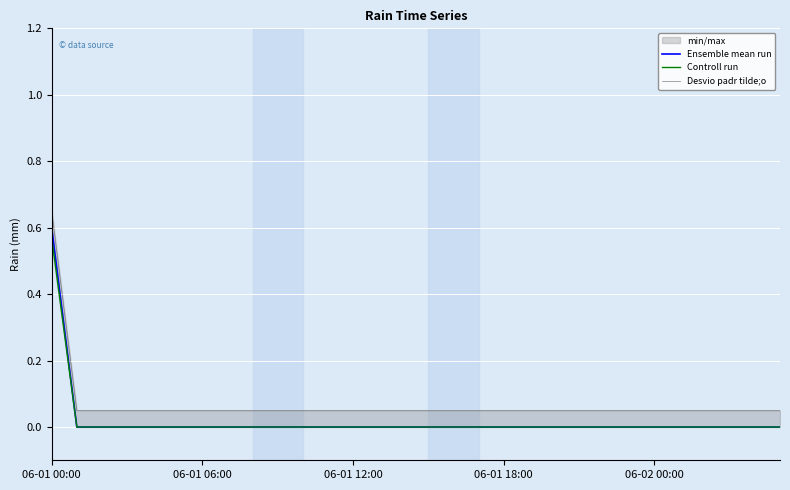

Reading right to left, transcribe all the data shown in this chart.

Ensemble mean run: 0.0	0.0	0.0	0.0	0.0	0.0	0.0	0.0	0.0	0.0	0.0	0.0	0.0	0.0	0.0	0.0	0.0	0.0	0.0	0.0	0.0	0.0	0.0	0.0	0.0	0.0	0.0	0.0	0.0	0.6
Controll run: 0.0	0.0	0.0	0.0	0.0	0.0	0.0	0.0	0.0	0.0	0.0	0.0	0.0	0.0	0.0	0.0	0.0	0.0	0.0	0.0	0.0	0.0	0.0	0.0	0.0	0.0	0.0	0.0	0.0	0.6
Desvio padr tilde;o: 0.1	0.1	0.1	0.1	0.1	0.1	0.1	0.1	0.1	0.1	0.1	0.1	0.1	0.1	0.1	0.1	0.1	0.1	0.1	0.1	0.1	0.1	0.1	0.1	0.1	0.1	0.1	0.1	0.1	0.7